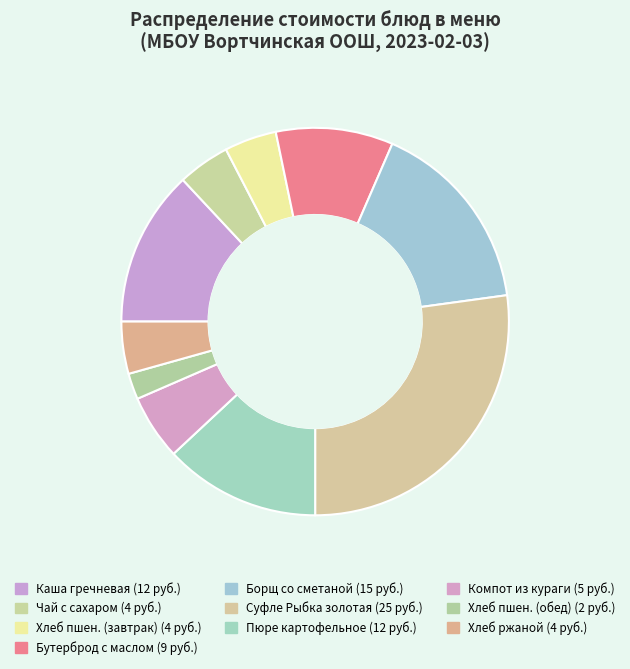

Is there a majority slice in this chart?

No